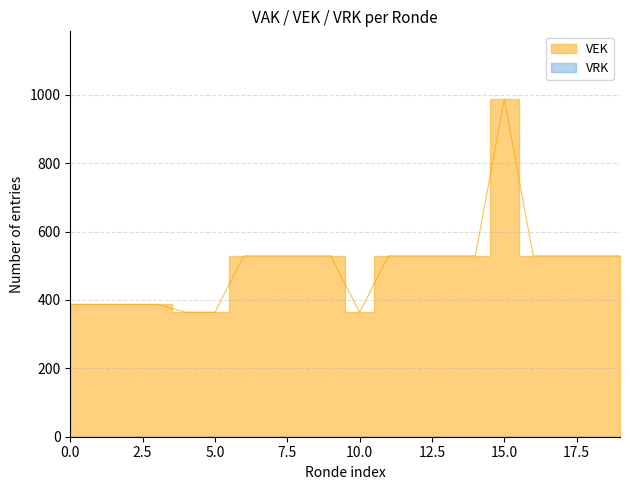

What is the minimum value shown in the chart?

364